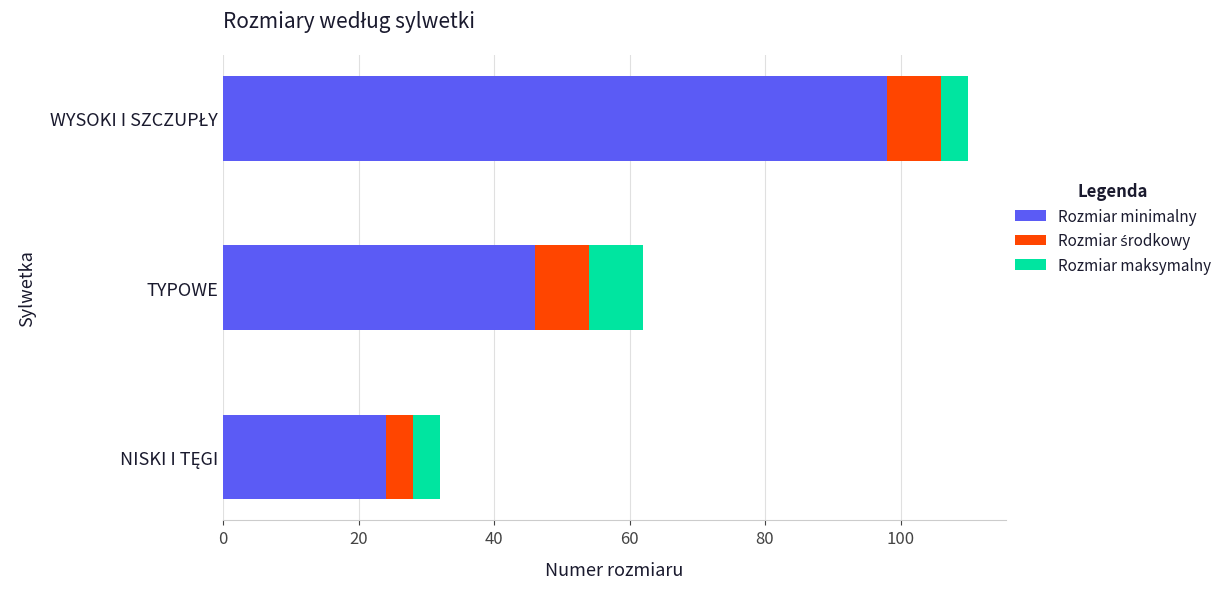

The value of Rozmiar minimalny at TYPOWE is 46. True or false?

True